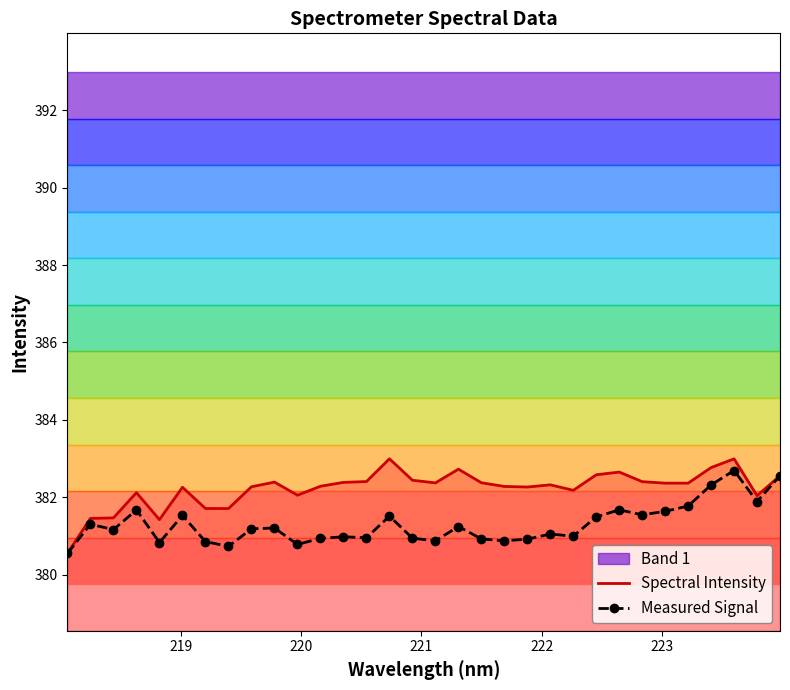

What is the minimum value for Measured Signal?

380.5